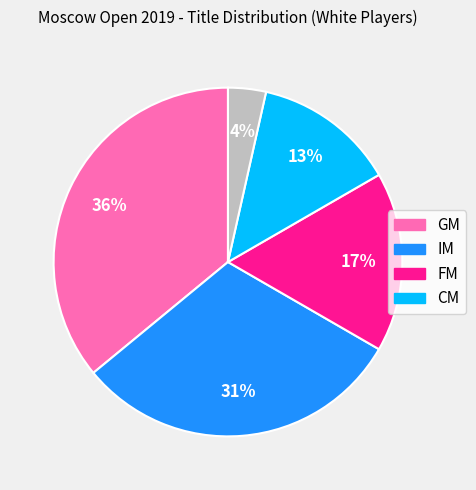

Count the number of slices in the pie.

5